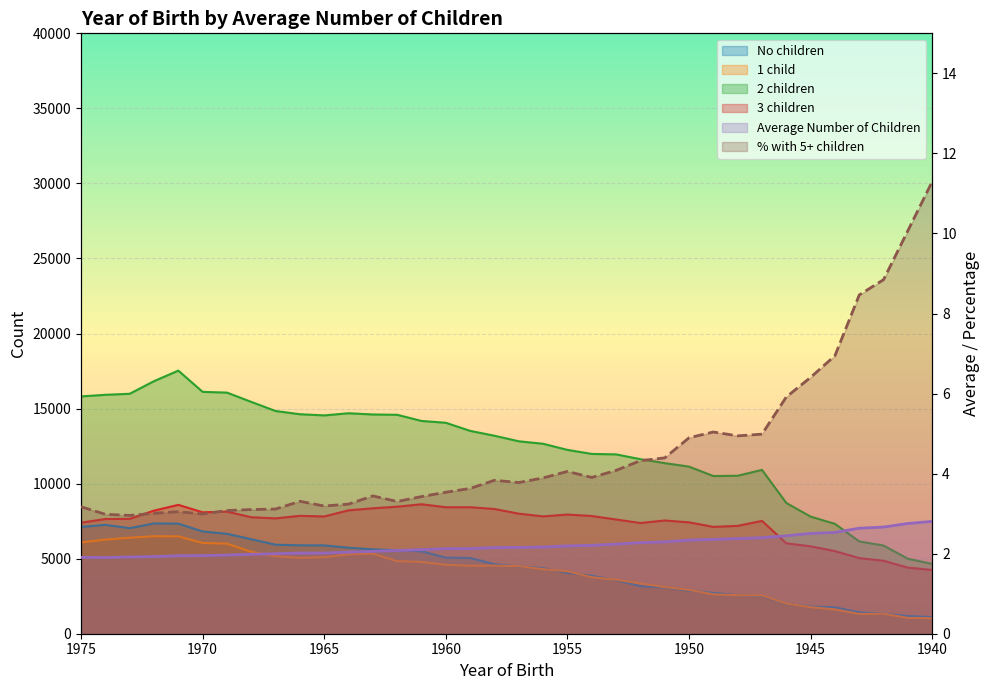

List the labels in order of 2 children value, smallest first.

1940, 1941, 1942, 1943, 1944, 1945, 1946, 1949, 1948, 1947, 1950, 1951, 1952, 1953, 1954, 1955, 1956, 1957, 1958, 1959, 1960, 1961, 1965, 1962, 1963, 1966, 1964, 1967, 1968, 1975, 1974, 1973, 1969, 1970, 1972, 1971